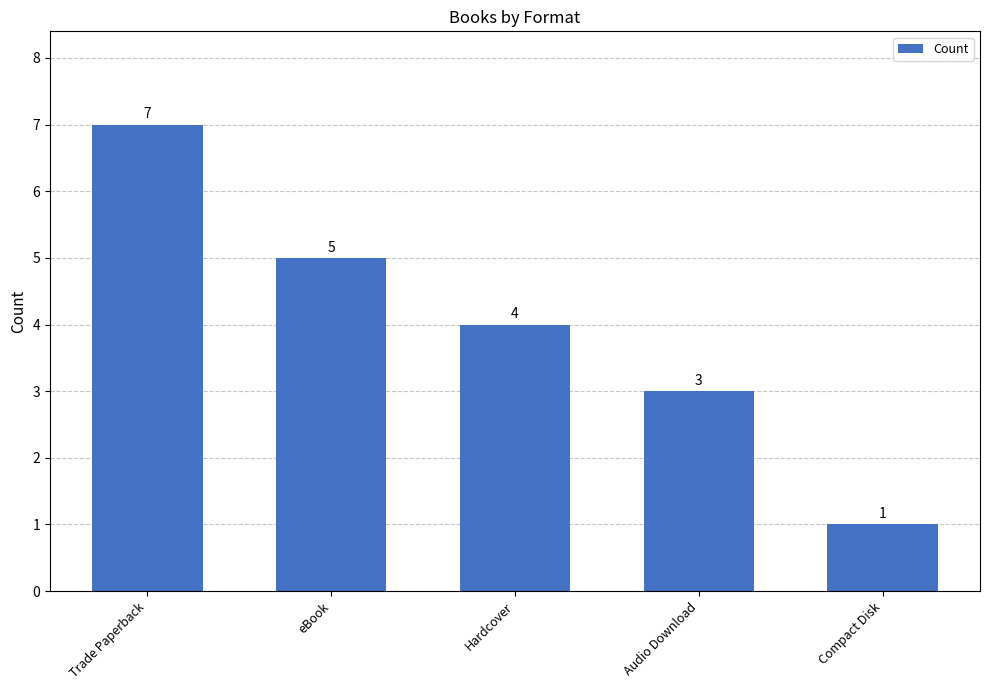

Count the values in the range 3 to 5.

3